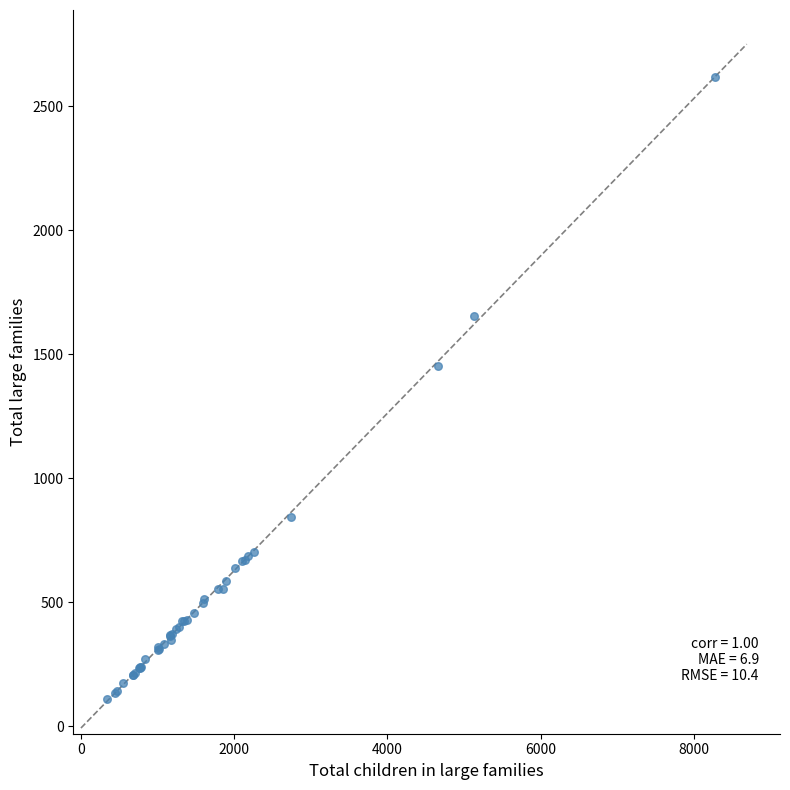

What Y value in the scatter plot is closest to 1363?

1451